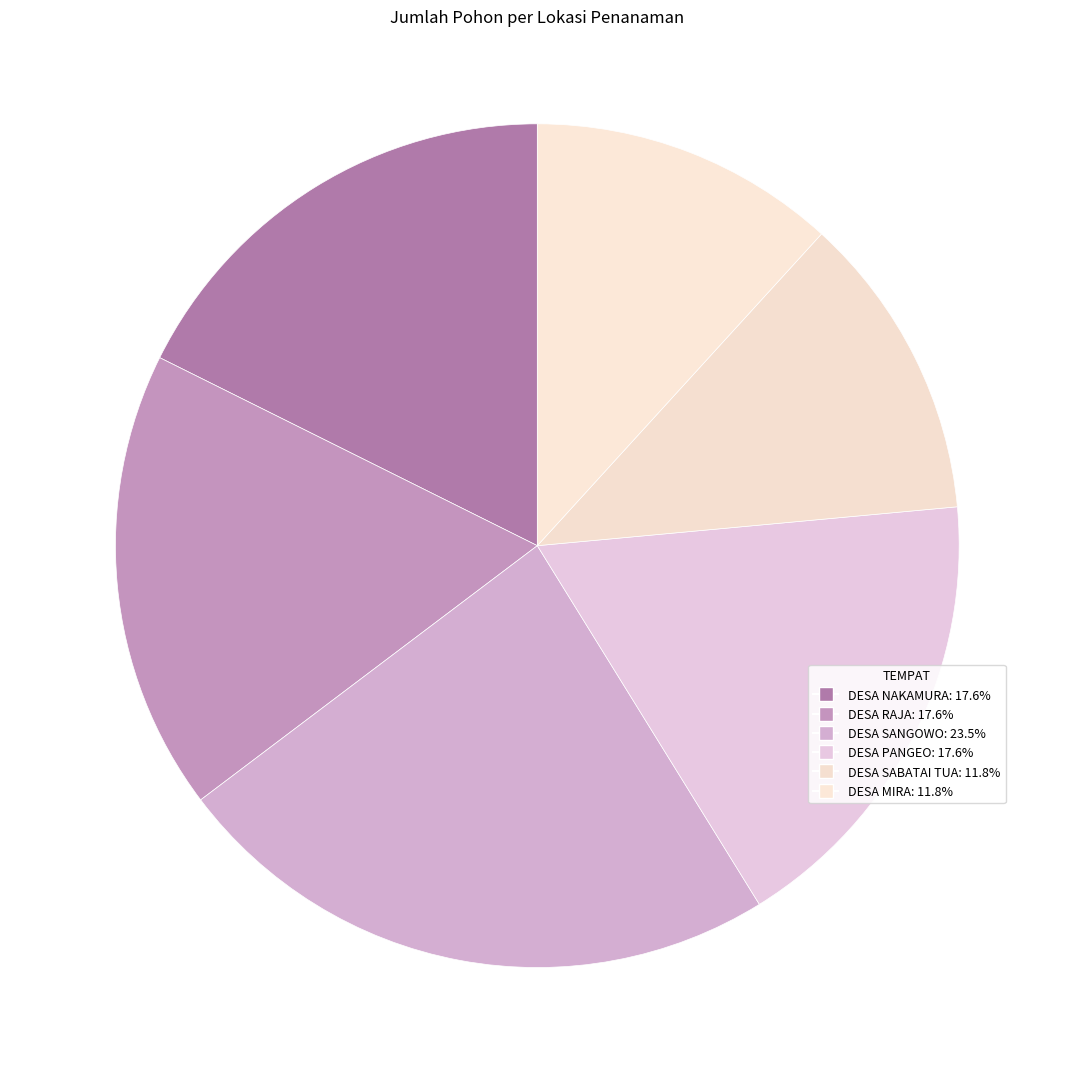

The DESA RAJA slice represents 18% of the pie. True or false?

True